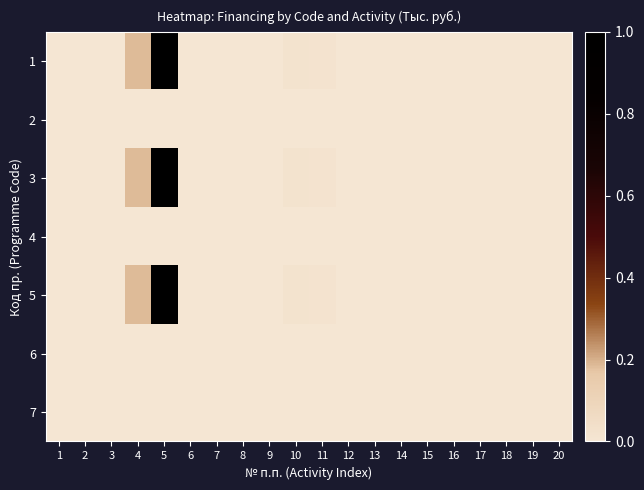

Reading left to right, list all the values displayed in this chart.

1: 1=0.0	2=0.0	3=0.0	4=0.2	5=1.0	6=0.0	7=0.0	8=0.0	9=0.0	10=0.0	11=0.0	12=0.0	13=0.0	14=0.0	15=0.0	16=0.0	17=0.0	18=0.0	19=0.0	20=0.0
2: 1=0.0	2=0.0	3=0.0	4=0.0	5=0.0	6=0.0	7=0.0	8=0.0	9=0.0	10=0.0	11=0.0	12=0.0	13=0.0	14=0.0	15=0.0	16=0.0	17=0.0	18=0.0	19=0.0	20=0.0
3: 1=0.0	2=0.0	3=0.0	4=0.2	5=1.0	6=0.0	7=0.0	8=0.0	9=0.0	10=0.0	11=0.0	12=0.0	13=0.0	14=0.0	15=0.0	16=0.0	17=0.0	18=0.0	19=0.0	20=0.0
4: 1=0.0	2=0.0	3=0.0	4=0.0	5=0.0	6=0.0	7=0.0	8=0.0	9=0.0	10=0.0	11=0.0	12=0.0	13=0.0	14=0.0	15=0.0	16=0.0	17=0.0	18=0.0	19=0.0	20=0.0
5: 1=0.0	2=0.0	3=0.0	4=0.2	5=1.0	6=0.0	7=0.0	8=0.0	9=0.0	10=0.0	11=0.0	12=0.0	13=0.0	14=0.0	15=0.0	16=0.0	17=0.0	18=0.0	19=0.0	20=0.0
6: 1=0.0	2=0.0	3=0.0	4=0.0	5=0.0	6=0.0	7=0.0	8=0.0	9=0.0	10=0.0	11=0.0	12=0.0	13=0.0	14=0.0	15=0.0	16=0.0	17=0.0	18=0.0	19=0.0	20=0.0
7: 1=0.0	2=0.0	3=0.0	4=0.0	5=0.0	6=0.0	7=0.0	8=0.0	9=0.0	10=0.0	11=0.0	12=0.0	13=0.0	14=0.0	15=0.0	16=0.0	17=0.0	18=0.0	19=0.0	20=0.0